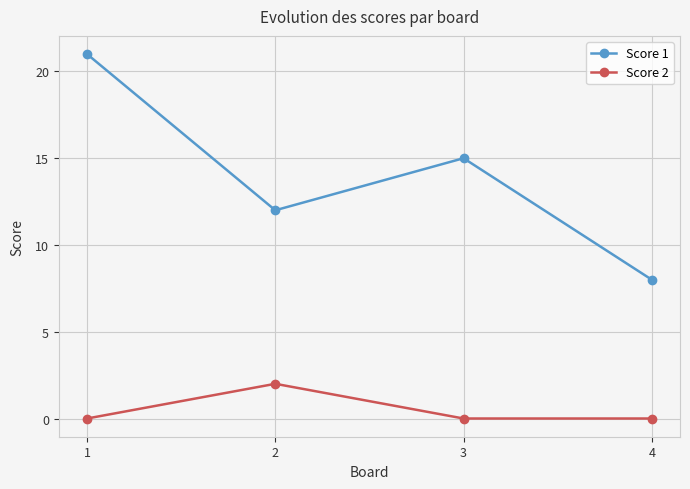

Is it true that Score 2 equals 1 at 4?

False